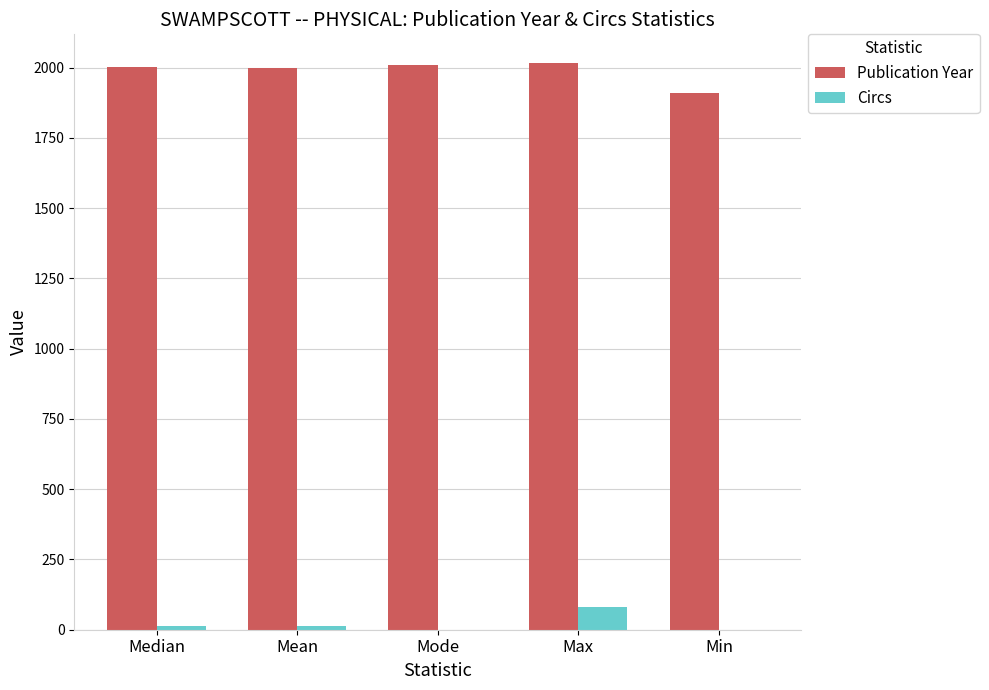

What is the sum of all Circs values?

107